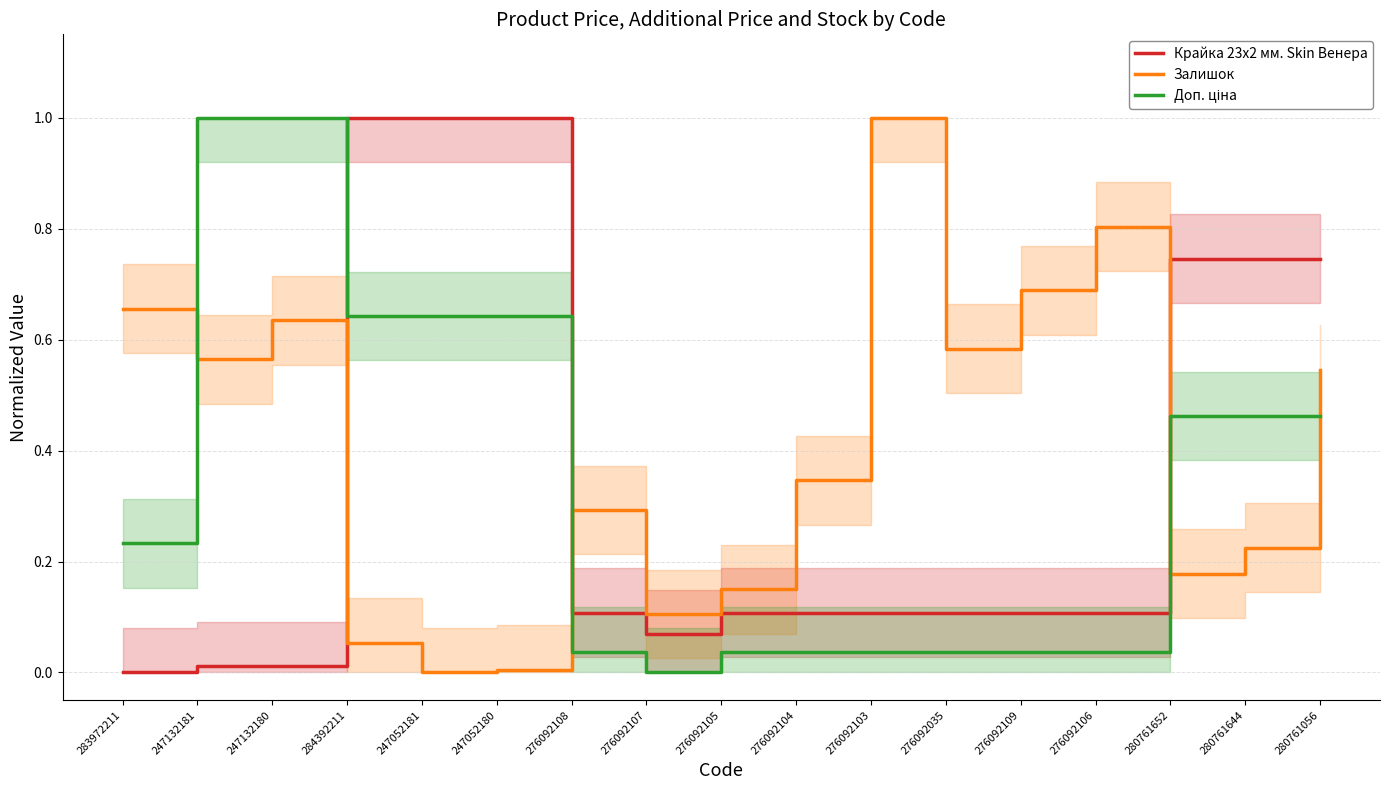

At how many categories does at least one series exceed 0?

17